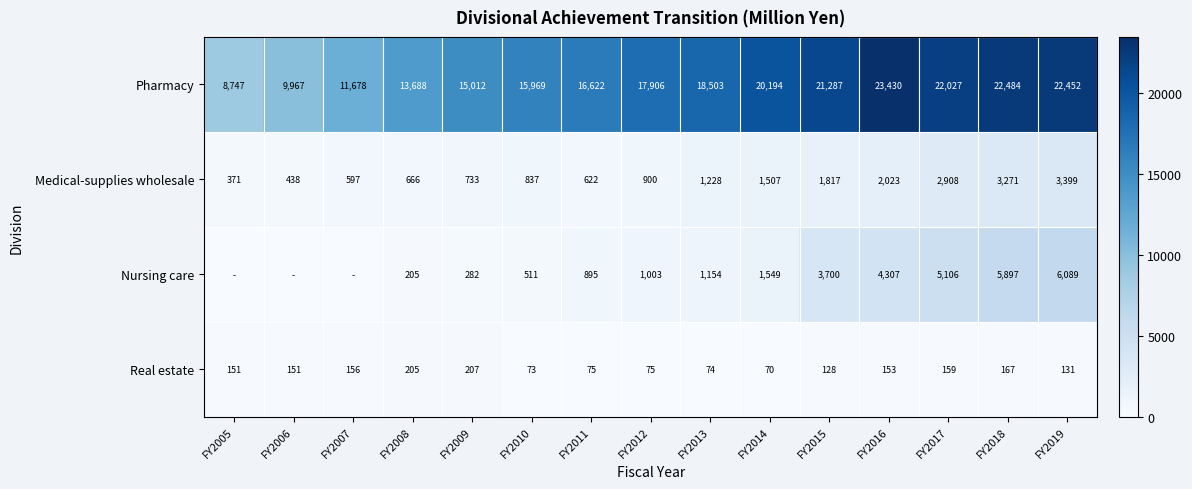

What is the sum of all Medical-supplies wholesale values?

21317